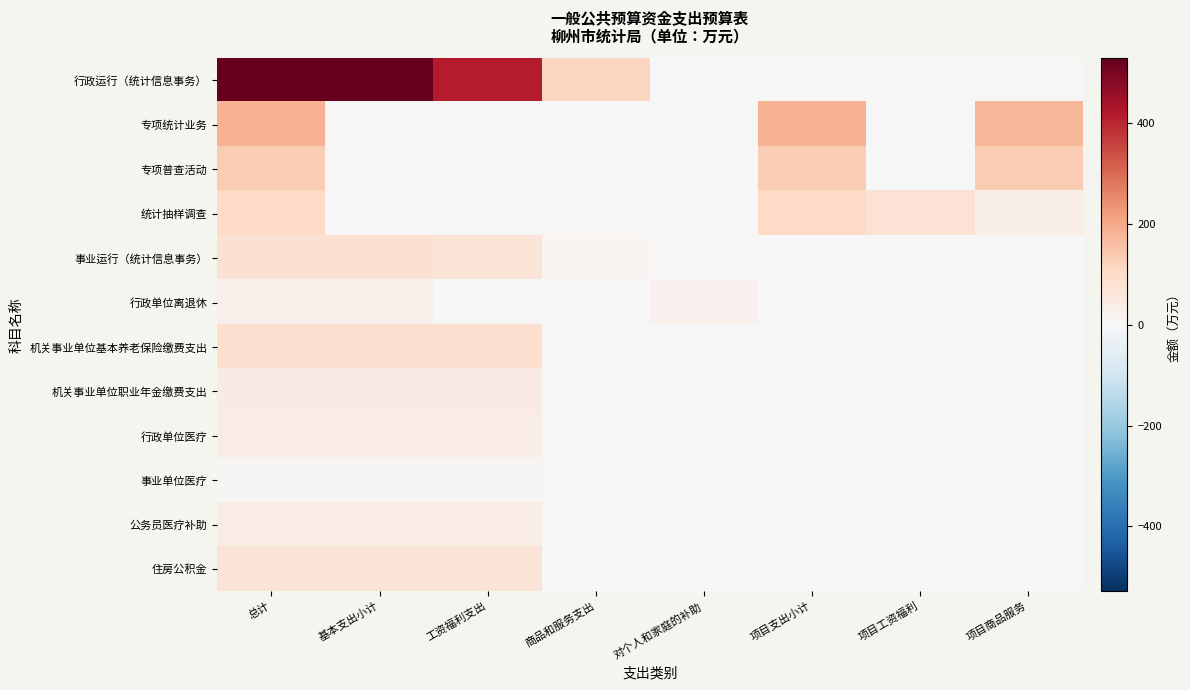

Which has a higher value, 商品和服务支出 or 项目支出小计?

商品和服务支出